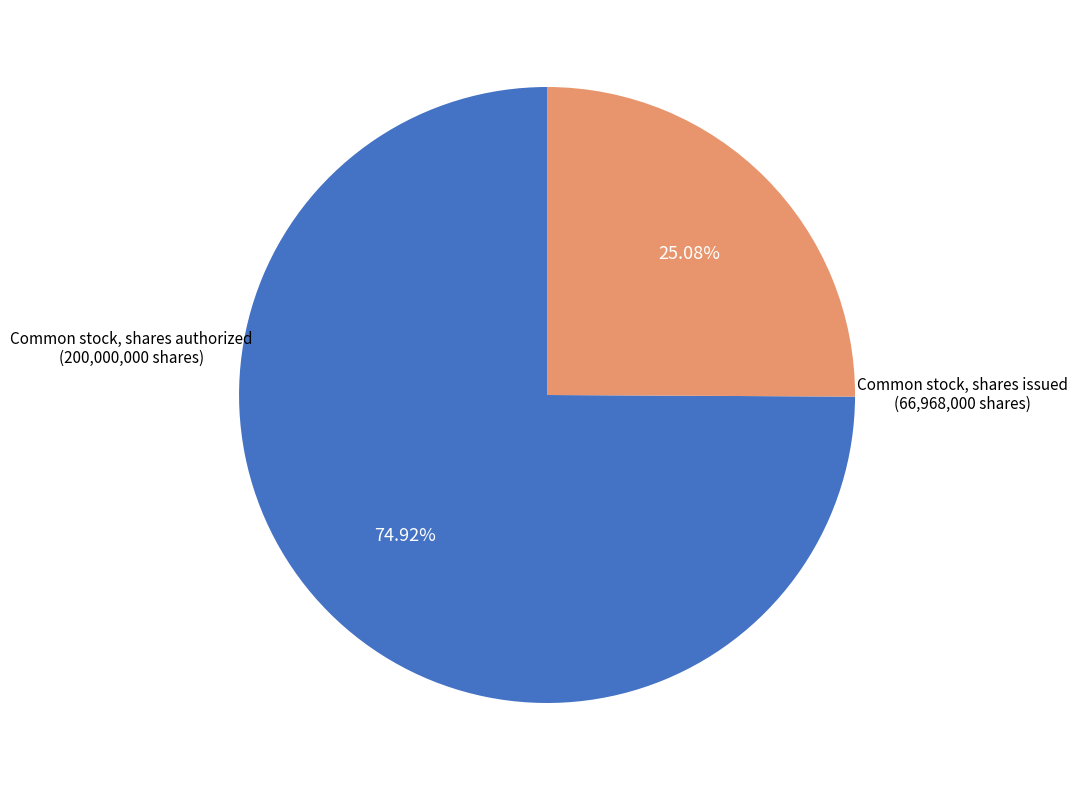

Does any single category account for the majority?

Yes